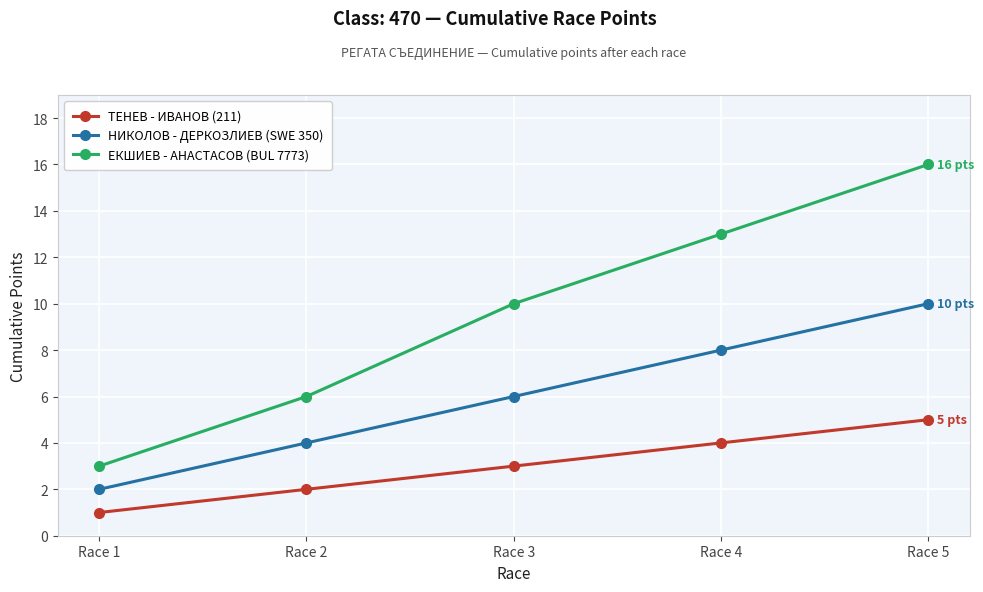

True or false: ТЕНЕВ - ИВАНОВ (211) and НИКОЛОВ - ДЕРКОЗЛИЕВ (SWE 350) cross at least once.

False